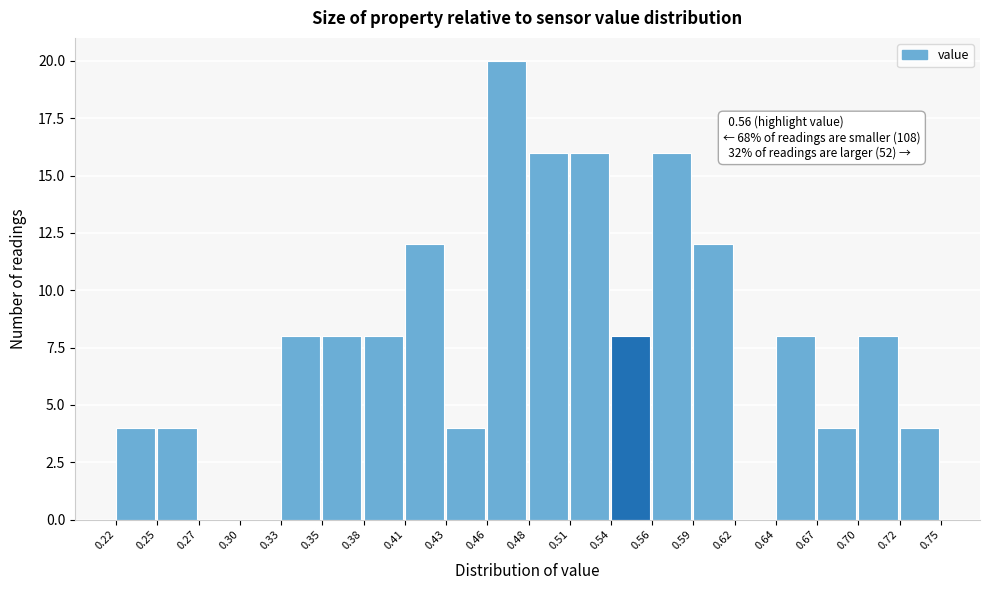

Over which range of the x-axis is the bar tallest?

0.46 to 0.48